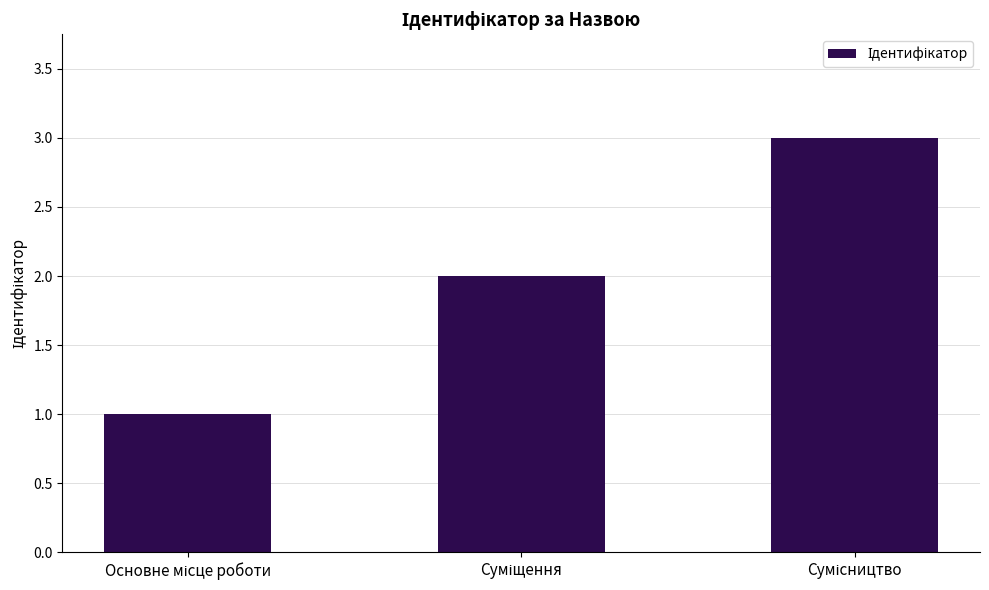

How many data points does each series have?

3